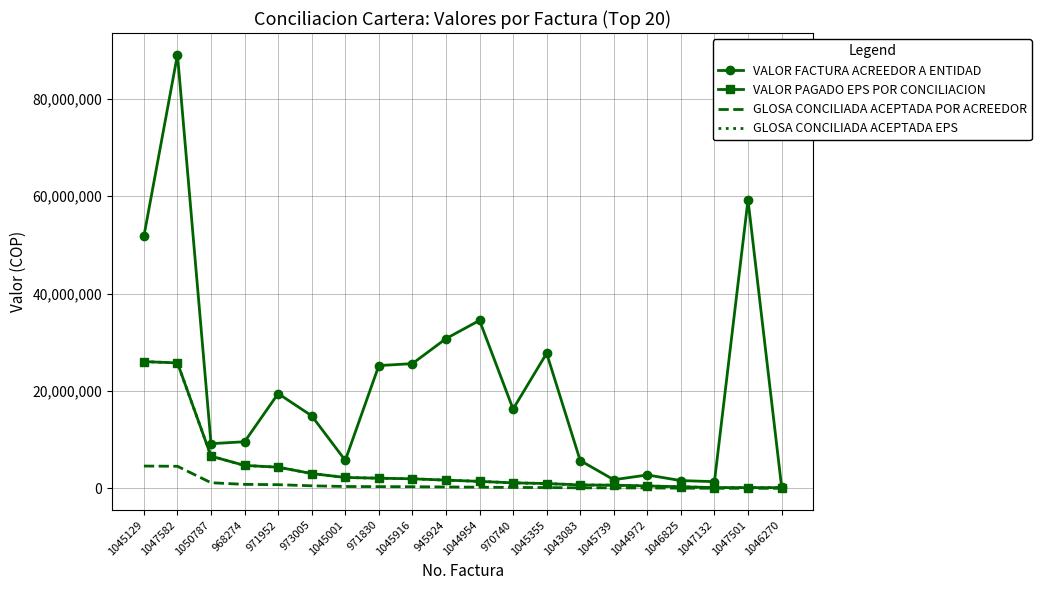

True or false: VALOR FACTURA ACREEDOR A ENTIDAD and GLOSA CONCILIADA ACEPTADA EPS cross at least once.

False